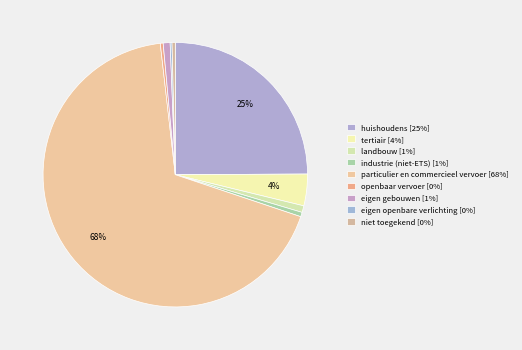

Which category accounts for the majority?

particulier en commercieel vervoer